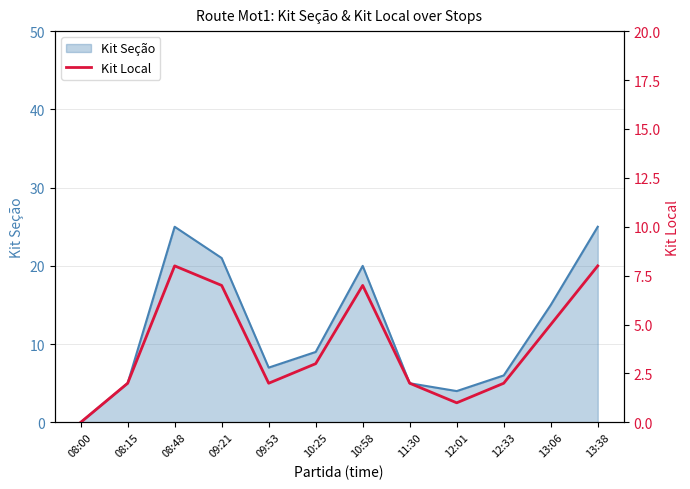

Where does the data first go above 3?

08:48